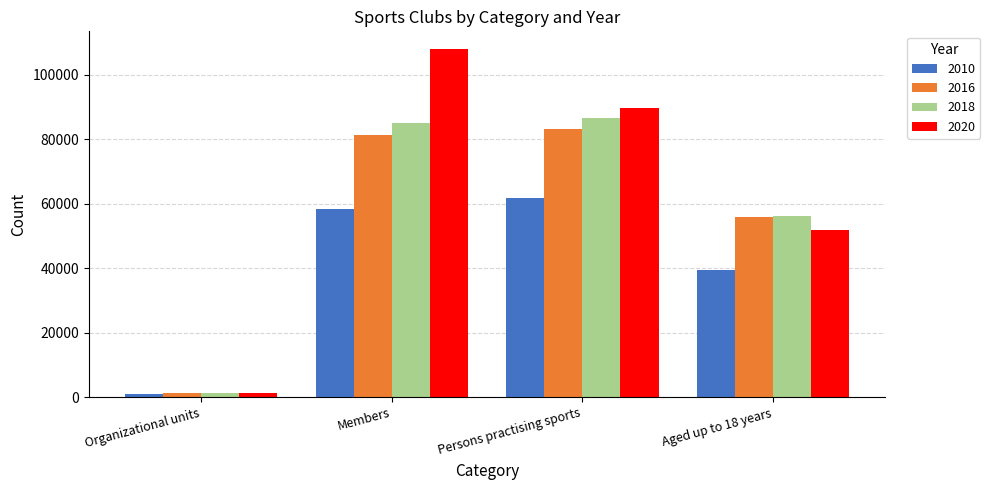

At Persons practising sports, list the series in order from largest to smallest.

2020, 2018, 2016, 2010